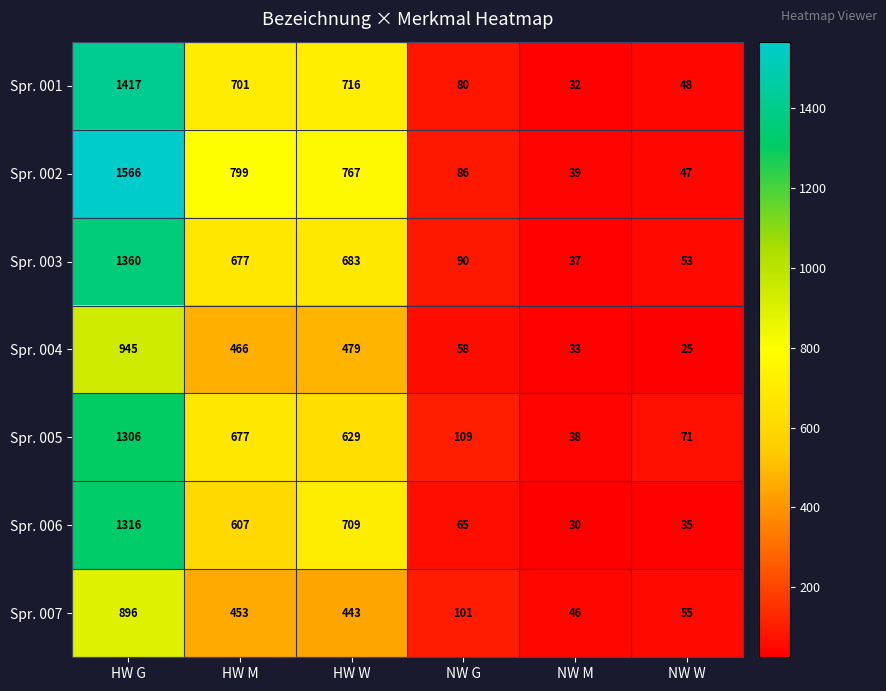

Is it true that Spr. 007 equals 55 at NW W?

True